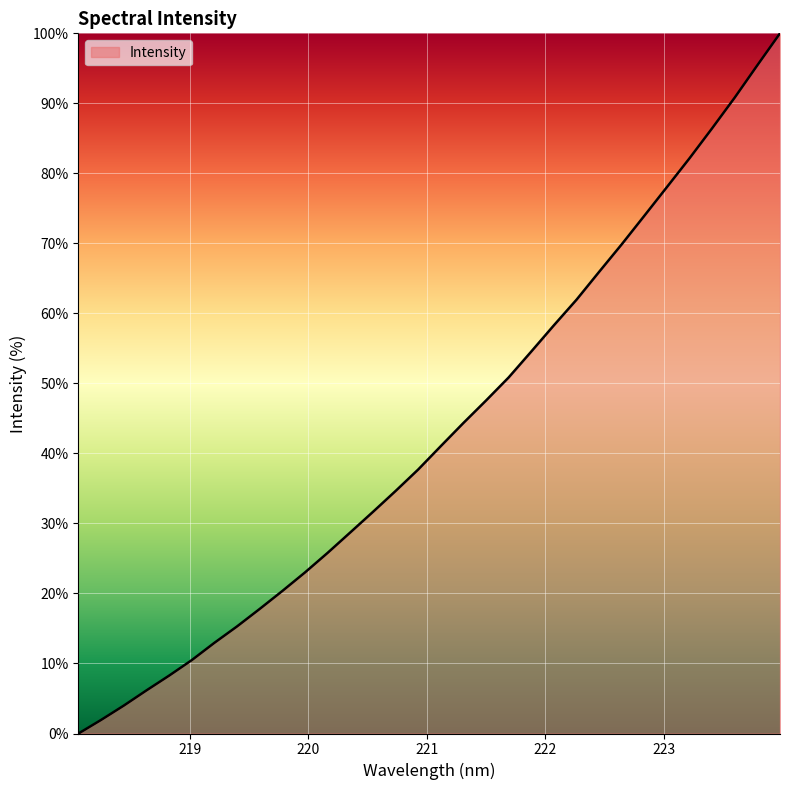

What is the greatest value displayed?

100.0